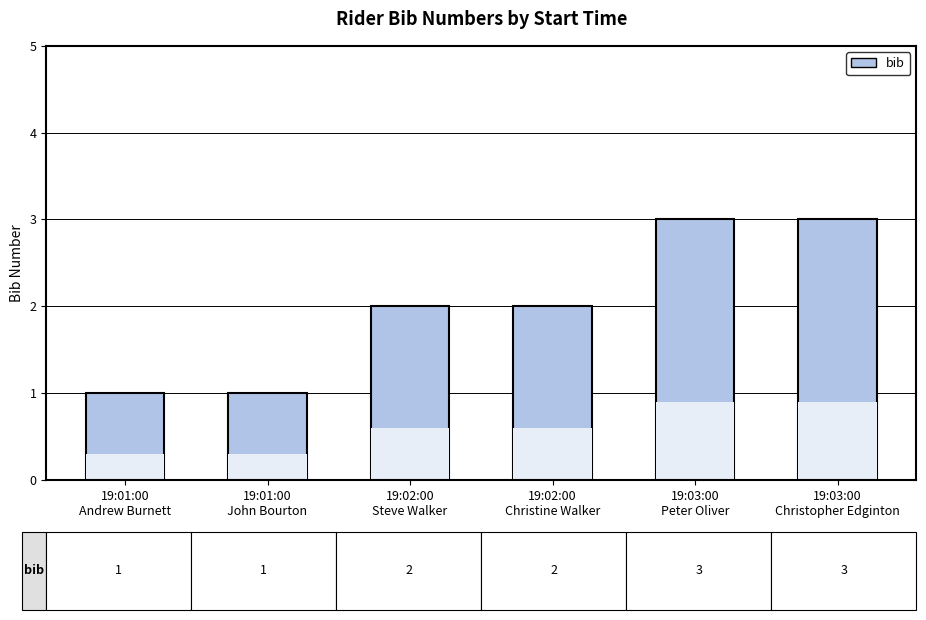

Count the values in the range 1 to 3.

6